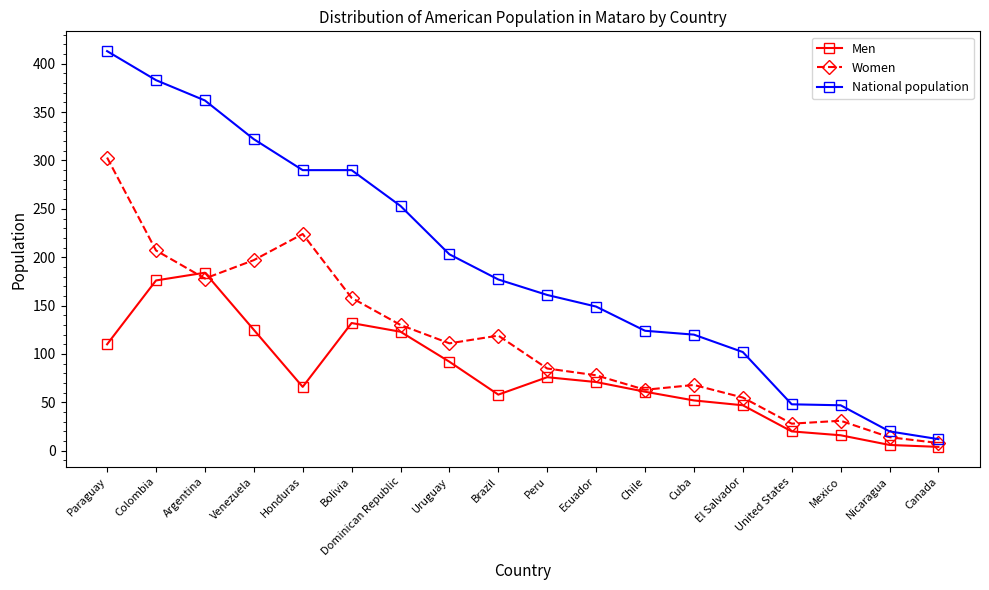

What is the difference between the maximum and second lowest values in the National population series?

393